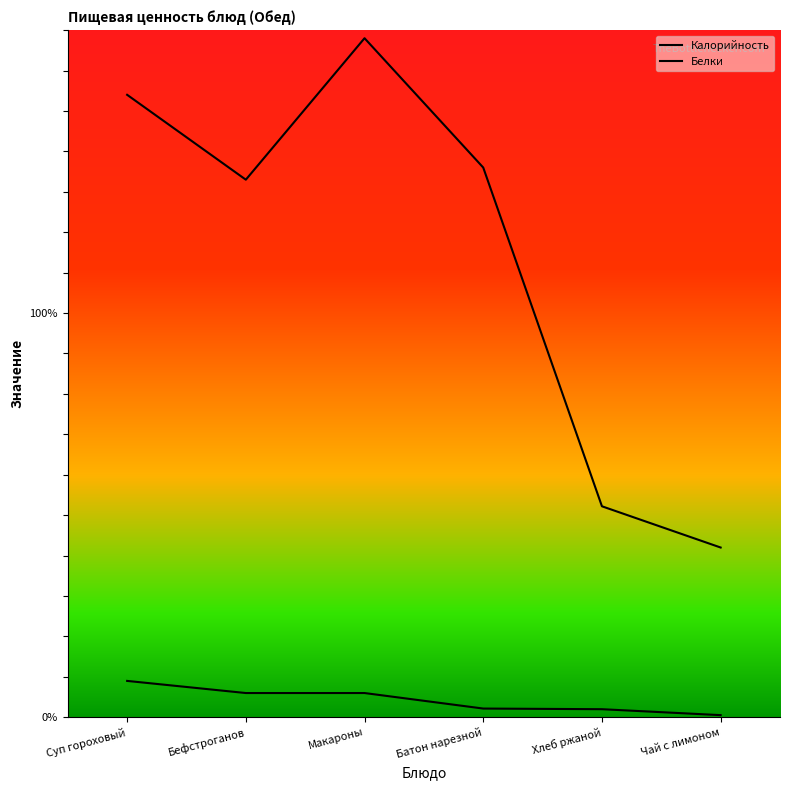

Between Бефстроганов and Суп гороховый, which is larger?

Суп гороховый